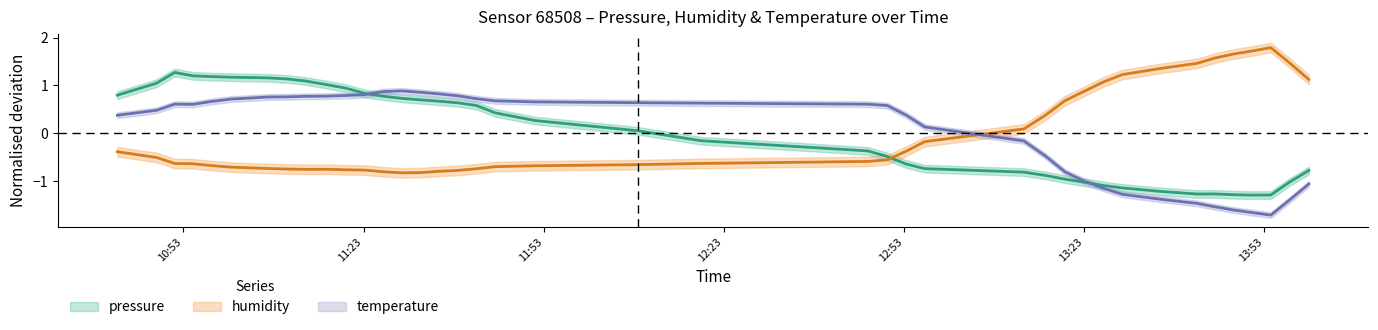

What is the sum of the pressure values at 2023-03-01T11:16:44 and 2023-03-01T12:56:32?

0.3